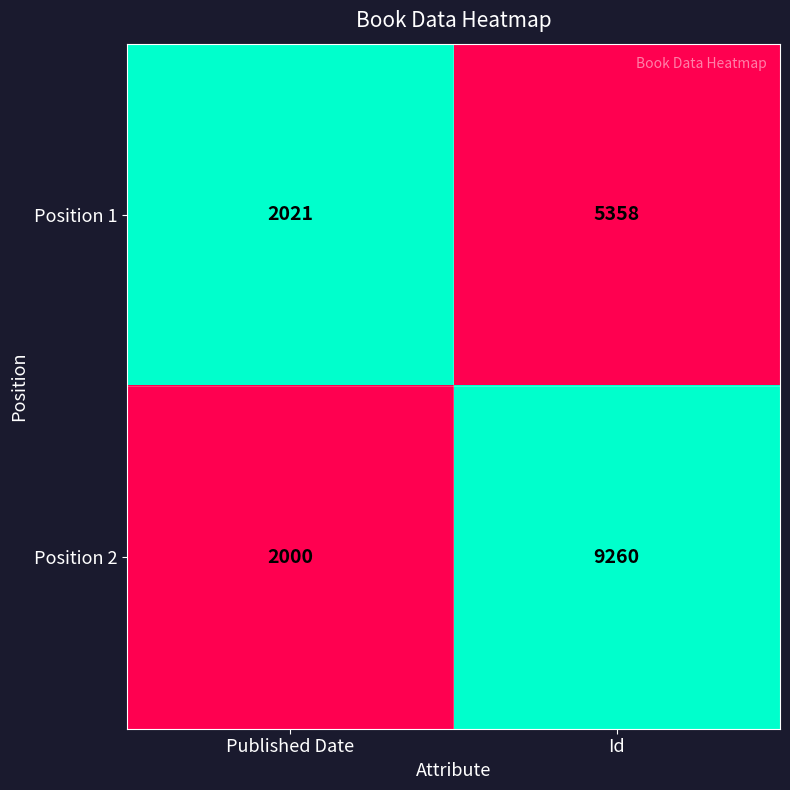

Rank the series at Id from lowest to highest value.

Position 1, Position 2